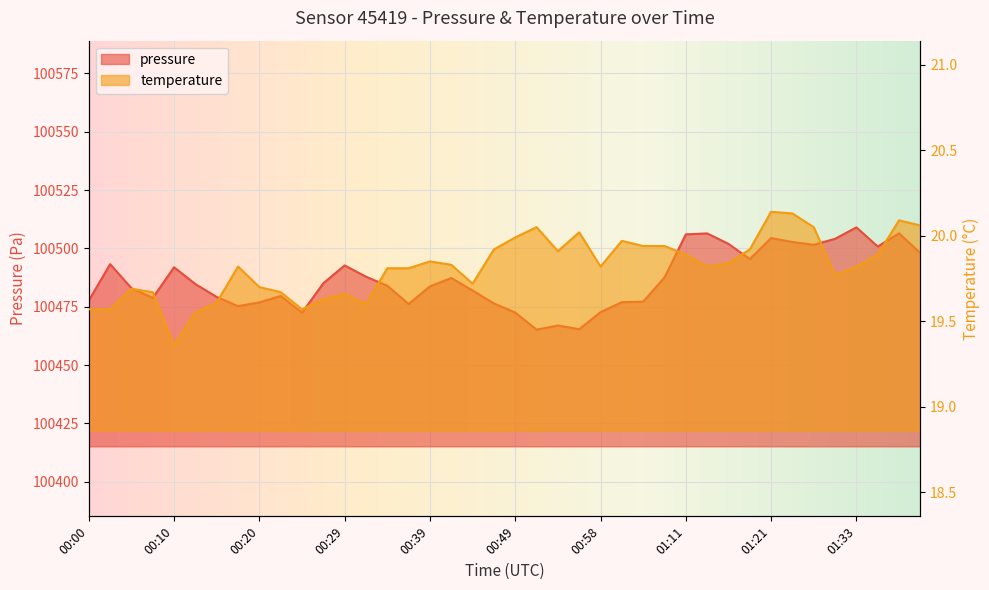

Reading left to right, transcribe all the data shown in this chart.

pressure: 100477.7	100493.2	100483.0	100478.8	100491.9	100484.7	100479.2	100475.3	100476.9	100479.6	100472.5	100485.1	100492.7	100487.9	100484.0	100476.2	100483.8	100487.3	100482.0	100476.4	100472.5	100465.2	100467.0	100465.4	100472.7	100477.0	100477.2	100487.6	100506.0	100506.4	100502.0	100495.4	100504.4	100502.8	100501.6	100504.1	100509.0	100500.8	100506.5	100498.0
temperature: 19.6	19.6	19.7	19.7	19.4	19.6	19.6	19.8	19.7	19.7	19.6	19.6	19.7	19.6	19.8	19.8	19.9	19.8	19.7	19.9	20.0	20.1	19.9	20.0	19.8	20.0	19.9	19.9	19.9	19.8	19.8	19.9	20.1	20.1	20.1	19.8	19.8	19.9	20.1	20.1